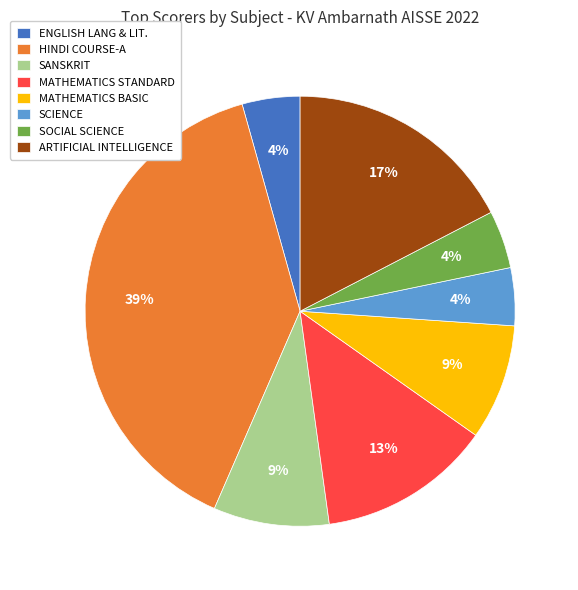

Does MATHEMATICS BASIC represent more than half of the total?

No